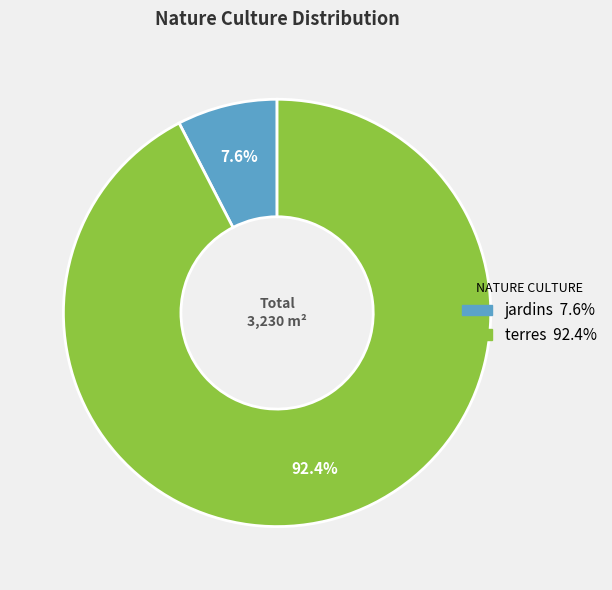

Is jardins the majority of the pie?

No